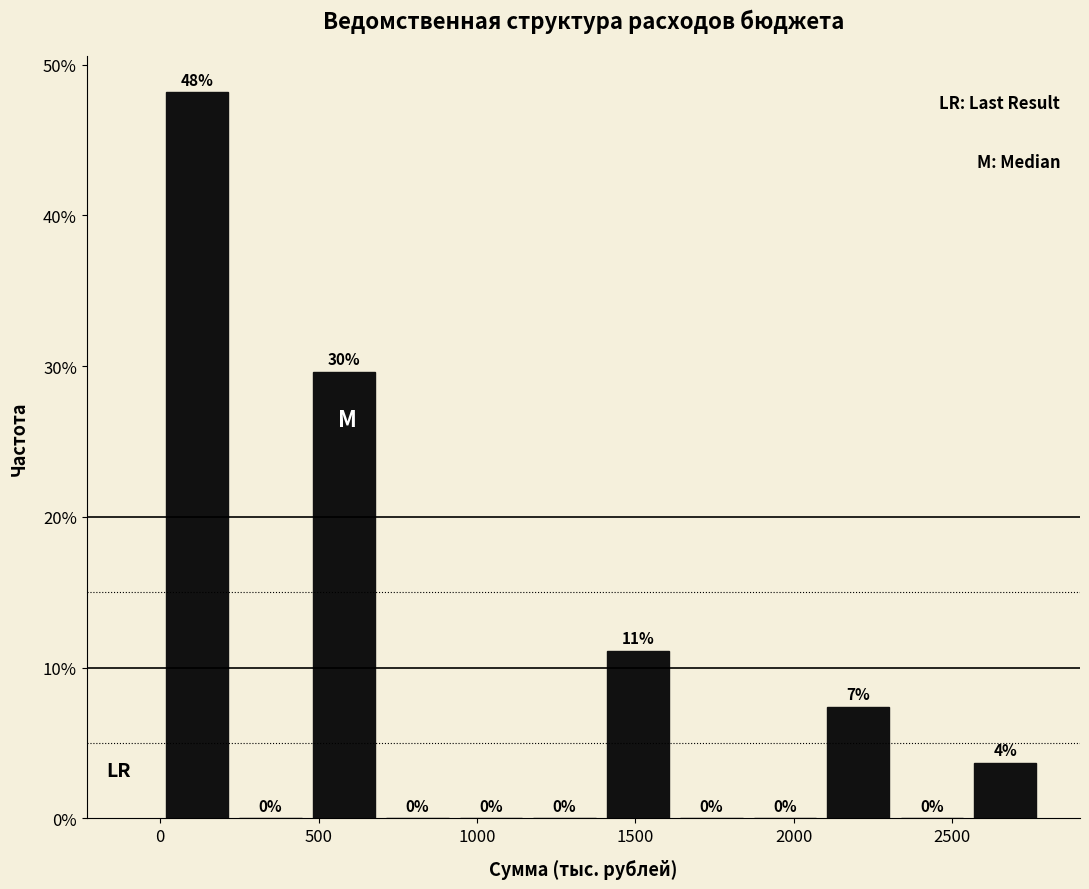

Which range on the x-axis has the tallest bar?

0 to 250